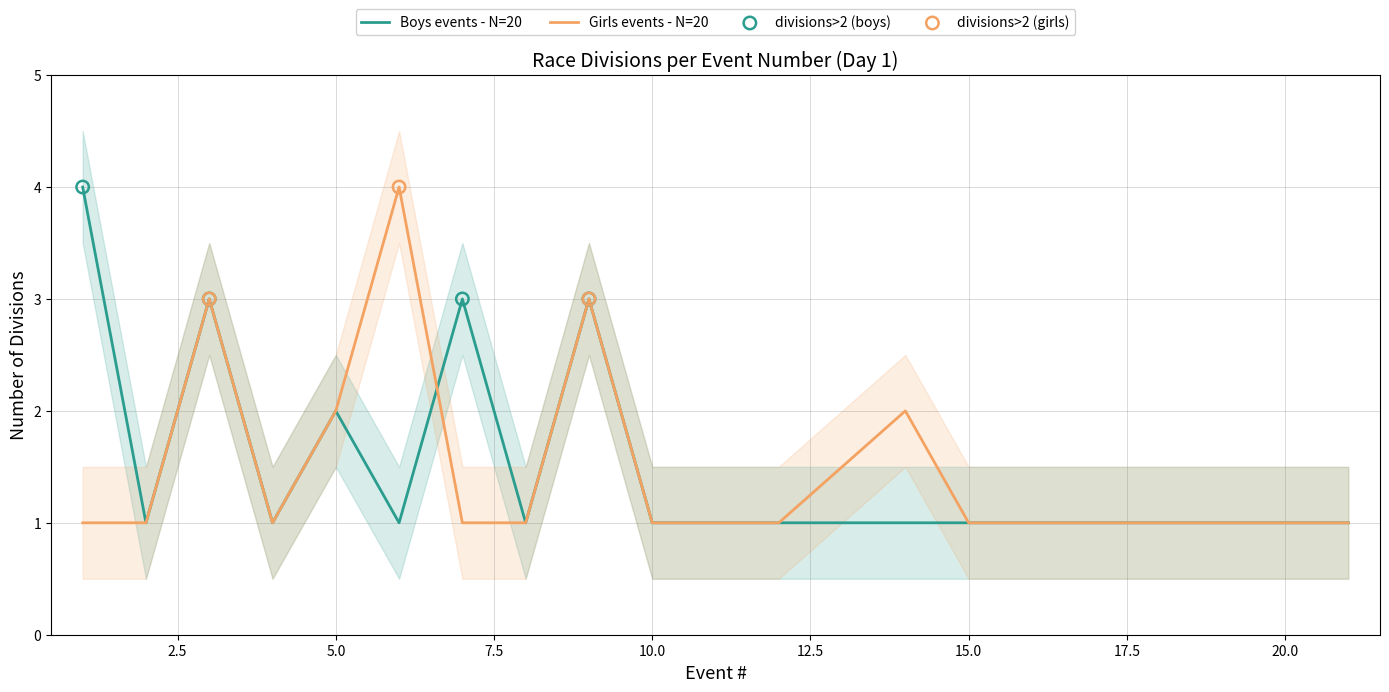

At how many categories does at least one series exceed 2?

5